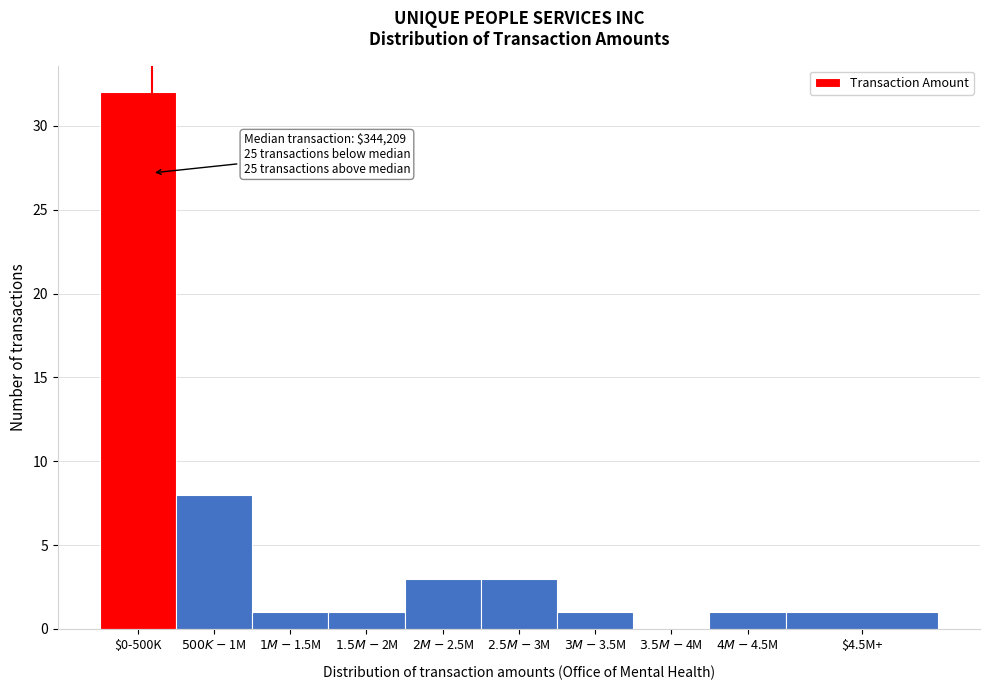

What is the maximum value shown in the chart?

32